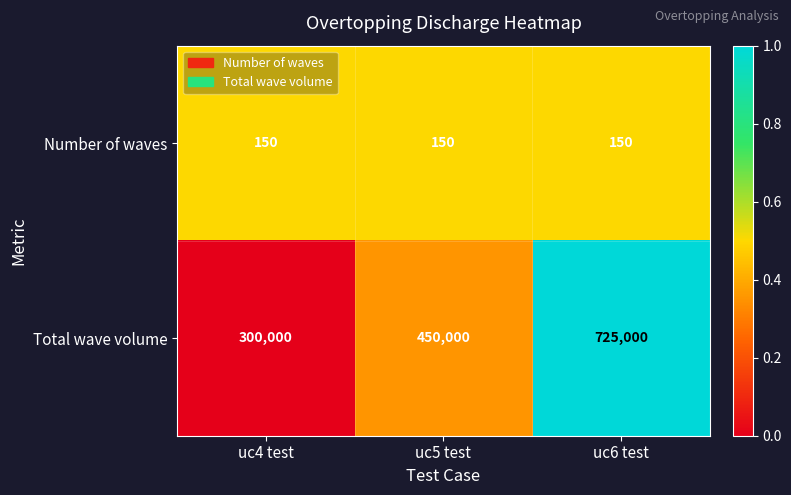

What is the greatest value displayed?

725000